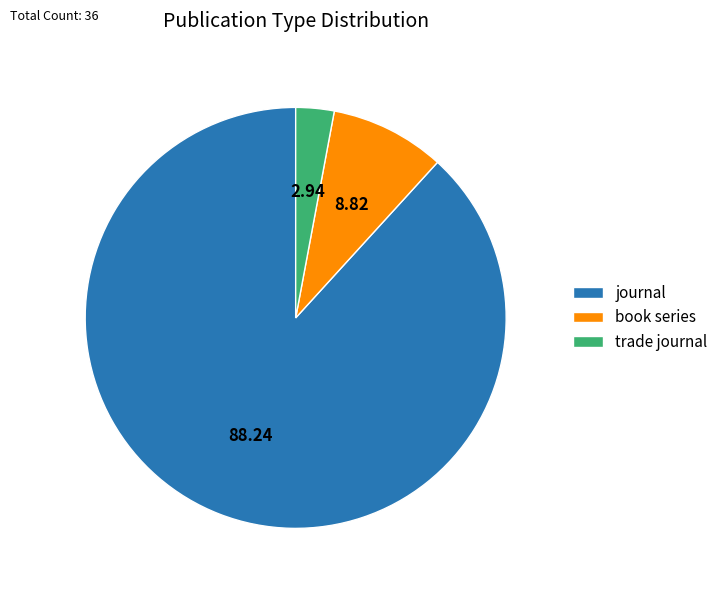

Between journal and book series, which is larger?

journal